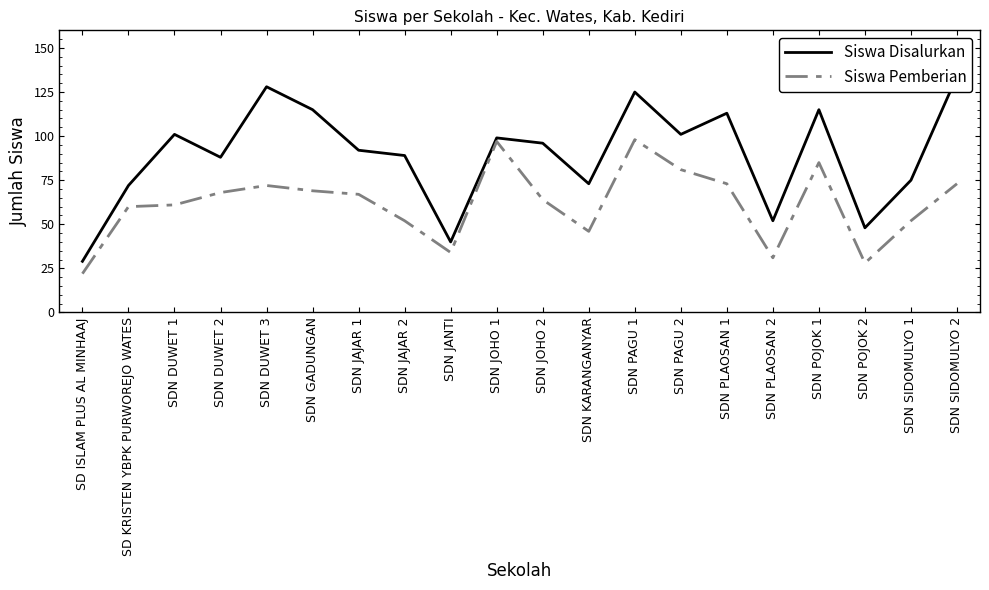

Reading left to right, extract all data points from this chart.

Siswa Disalurkan: SD ISLAM PLUS AL MINHAAJ=29	SD KRISTEN YBPK PURWOREJO WATES=72	SDN DUWET 1=101	SDN DUWET 2=88	SDN DUWET 3=128	SDN GADUNGAN=115	SDN JAJAR 1=92	SDN JAJAR 2=89	SDN JANTI=40	SDN JOHO 1=99	SDN JOHO 2=96	SDN KARANGANYAR=73	SDN PAGU 1=125	SDN PAGU 2=101	SDN PLAOSAN 1=113	SDN PLAOSAN 2=52	SDN POJOK 1=115	SDN POJOK 2=48	SDN SIDOMULYO 1=75	SDN SIDOMULYO 2=134
Siswa Pemberian: SD ISLAM PLUS AL MINHAAJ=22	SD KRISTEN YBPK PURWOREJO WATES=60	SDN DUWET 1=61	SDN DUWET 2=68	SDN DUWET 3=72	SDN GADUNGAN=69	SDN JAJAR 1=67	SDN JAJAR 2=52	SDN JANTI=34	SDN JOHO 1=97	SDN JOHO 2=64	SDN KARANGANYAR=46	SDN PAGU 1=98	SDN PAGU 2=81	SDN PLAOSAN 1=73	SDN PLAOSAN 2=31	SDN POJOK 1=85	SDN POJOK 2=28	SDN SIDOMULYO 1=52	SDN SIDOMULYO 2=73